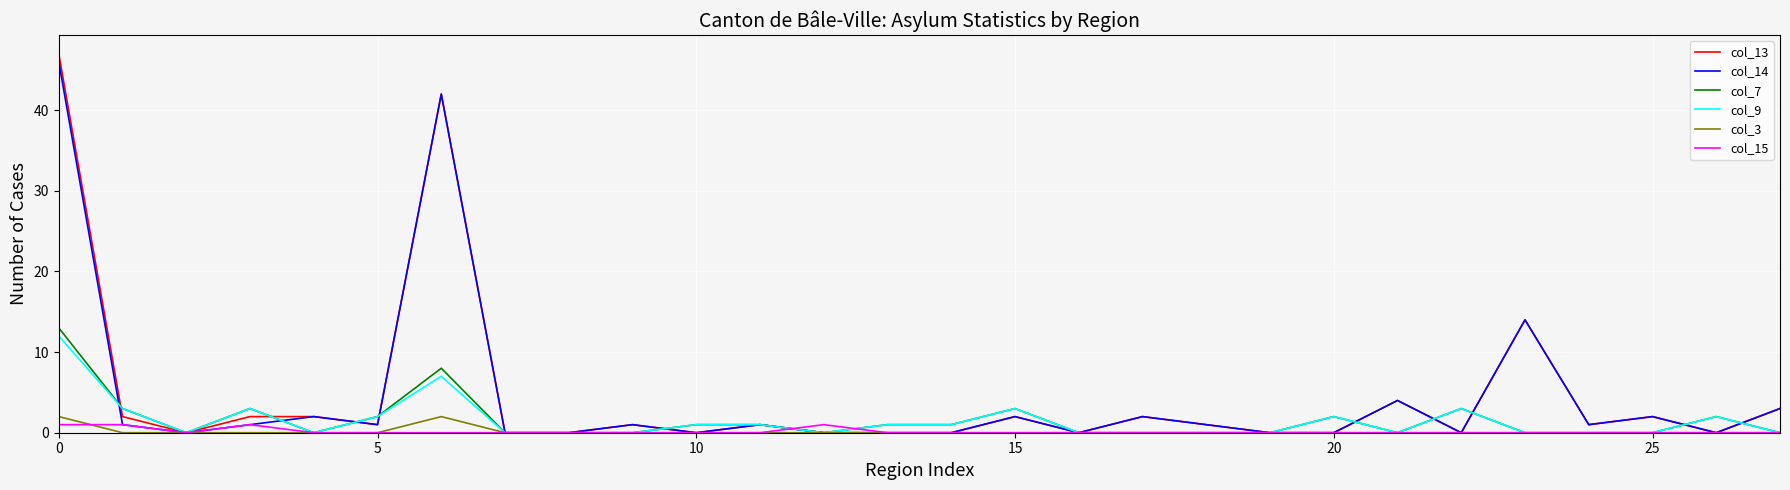

Which series has the largest range (max minus min)?

col_13